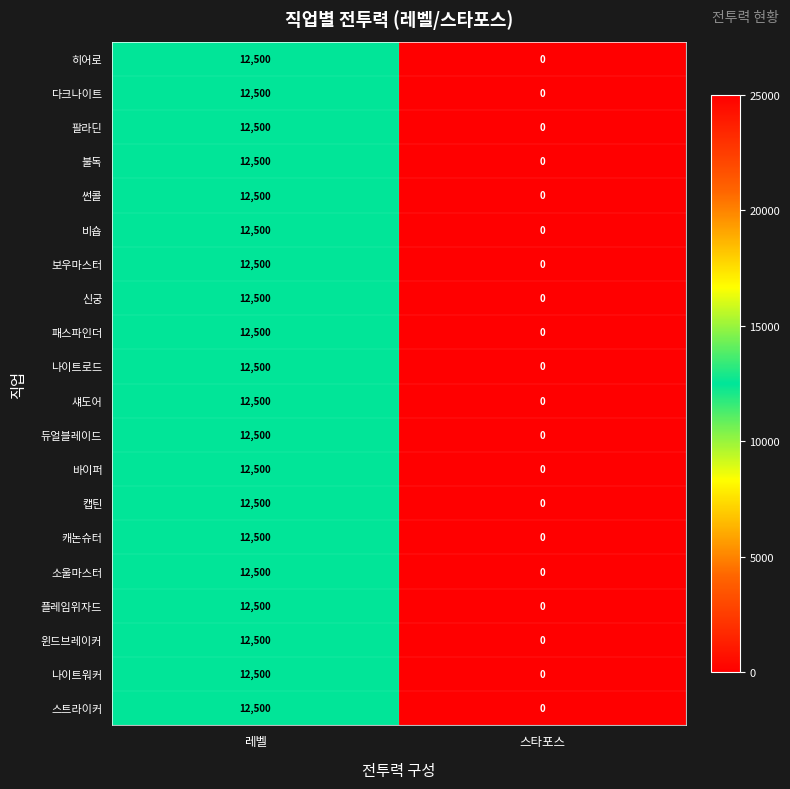

Rank the categories by 바이퍼 value from lowest to highest.

스타포스, 레벨